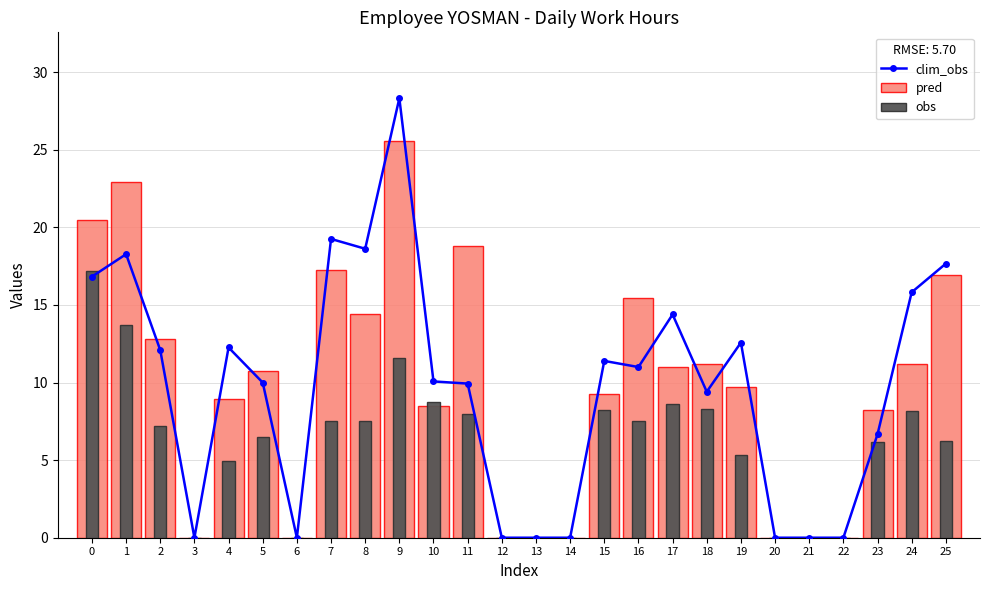

Which label corresponds to the largest value in the chart?

9